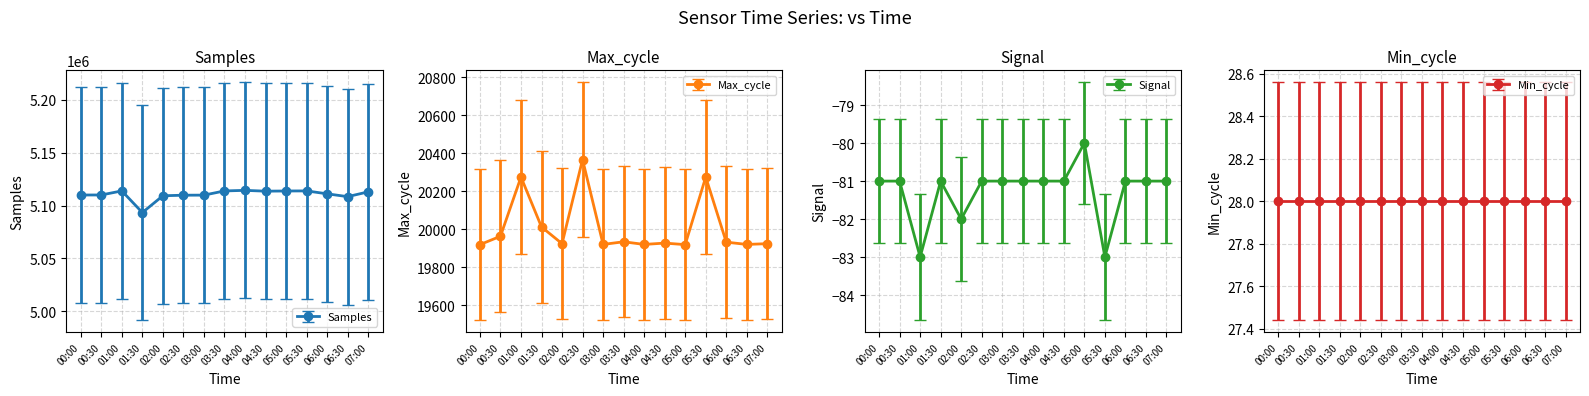

Reading left to right, list all the values displayed in this chart.

Samples: 00:00=5110044	00:30=5110087	01:00=5113926	01:30=5093441	02:00=5109342	02:30=5109863	03:00=5109937	03:30=5113909	04:00=5114443	04:30=5113681	05:00=5113851	05:30=5113926	06:00=5111178	06:30=5108493	07:00=5113023
Max_cycle: 00:00=19919	00:30=19963	01:00=20275	01:30=20012	02:00=19924	02:30=20367	03:00=19920	03:30=19934	04:00=19920	04:30=19927	05:00=19919	05:30=20275	06:00=19932	06:30=19920	07:00=19924
Signal: 00:00=-81	00:30=-81	01:00=-83	01:30=-81	02:00=-82	02:30=-81	03:00=-81	03:30=-81	04:00=-81	04:30=-81	05:00=-80	05:30=-83	06:00=-81	06:30=-81	07:00=-81